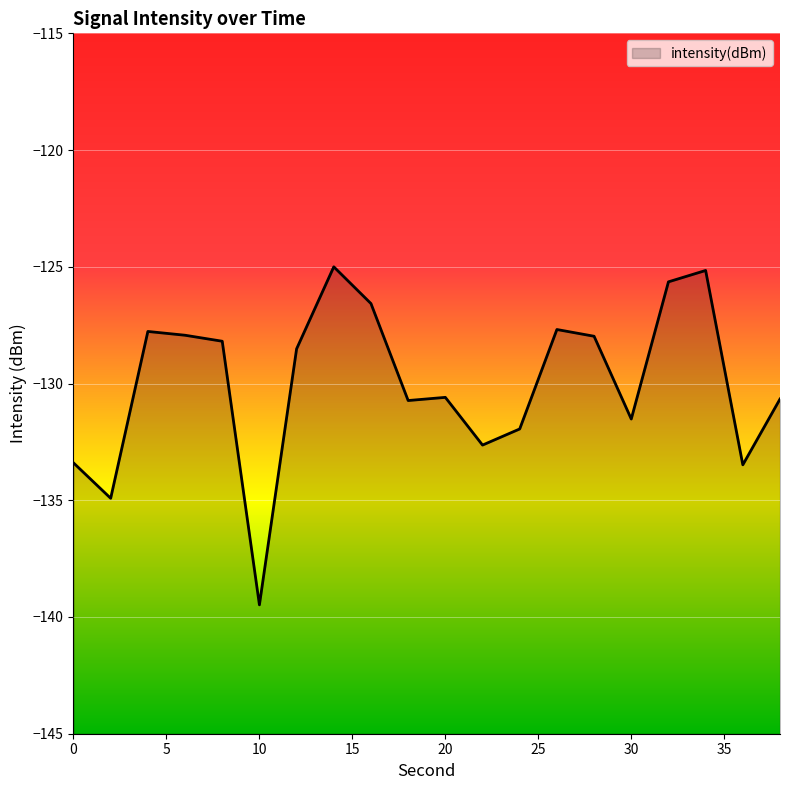

Does the chart display data point markers on the line(s)?

No